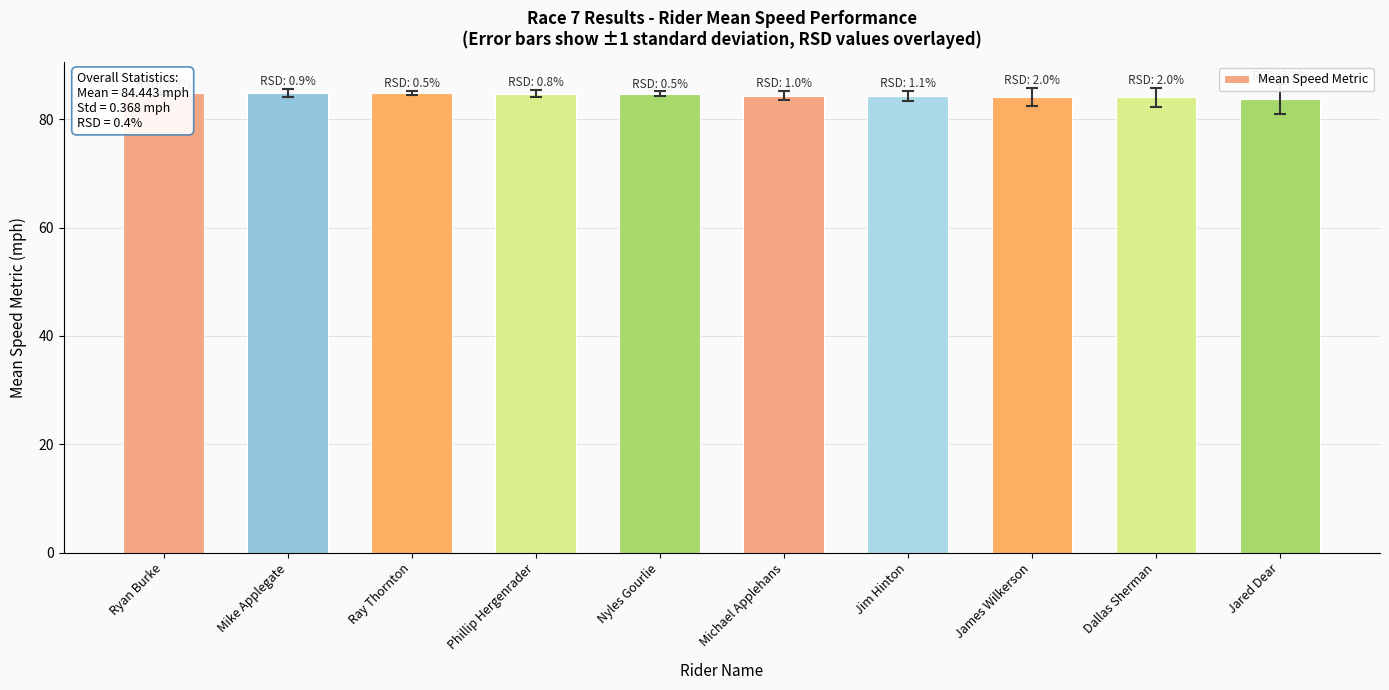

Reading right to left, list all the values displayed in this chart.

83.7	84.0	84.1	84.3	84.3	84.7	84.7	84.8	84.8	84.8